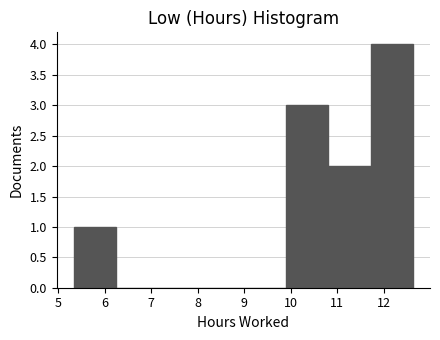

Over which range of the x-axis is the bar tallest?

11.7 to 12.6